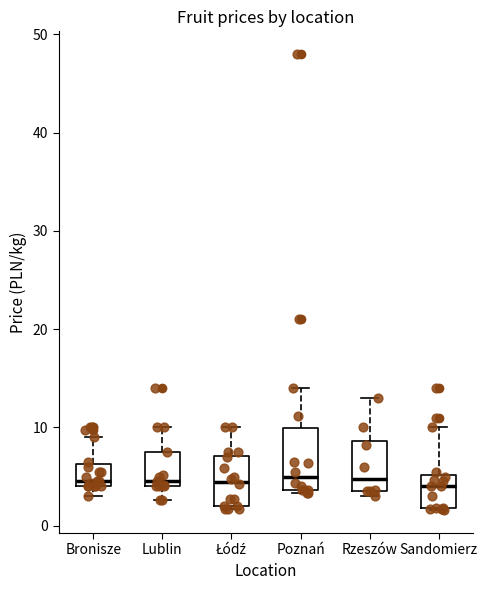

Reading left to right, transcribe this box plot: for each box, give where its median line is, the range the box spans, and where its two whiskers end, as read against the y-axis. The values are not printed on the chart, so give them approximately, as read against the axis.

Bronisze: median 5, box 4 to 6, whiskers 3 to 9
Lublin: median 5, box 4 to 8, whiskers 3 to 10
Łódź: median 4, box 2 to 7, whiskers 2 (just below the box's lower edge) to 10
Poznań: median 5, box 4 to 10, whiskers 3 to 14
Rzeszów: median 5, box 4 to 9, whiskers 3 to 13
Sandomierz: median 4, box 2 to 5, whiskers 2 to 10